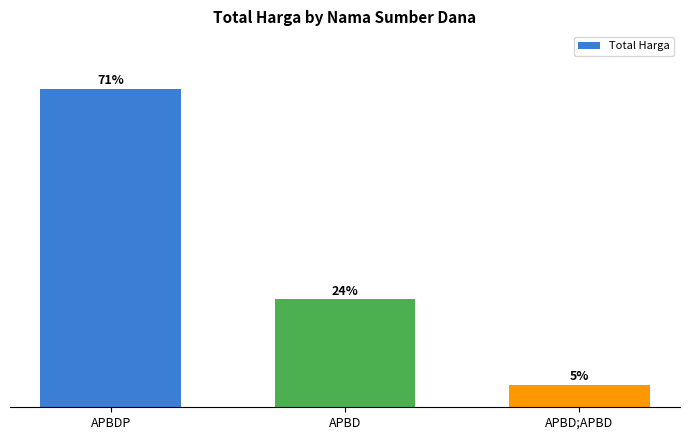

Rank the categories by value from lowest to highest.

APBD;APBD, APBD, APBDP